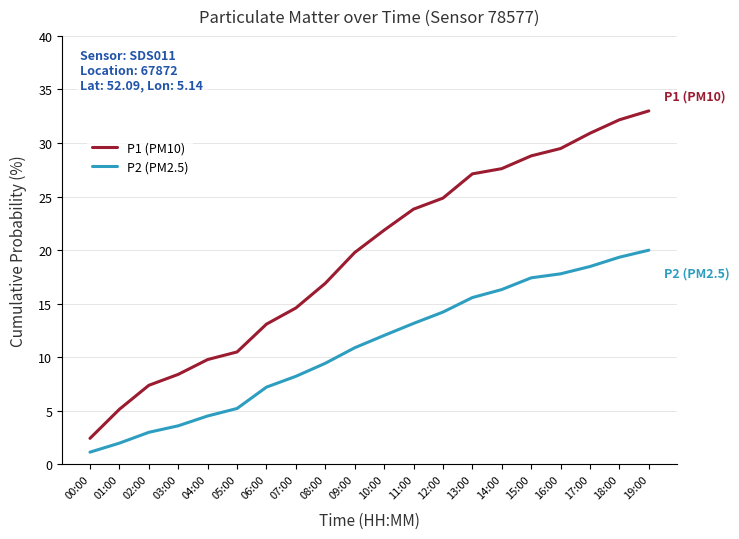

At which label does P1 (PM10) reach its minimum?

00:00